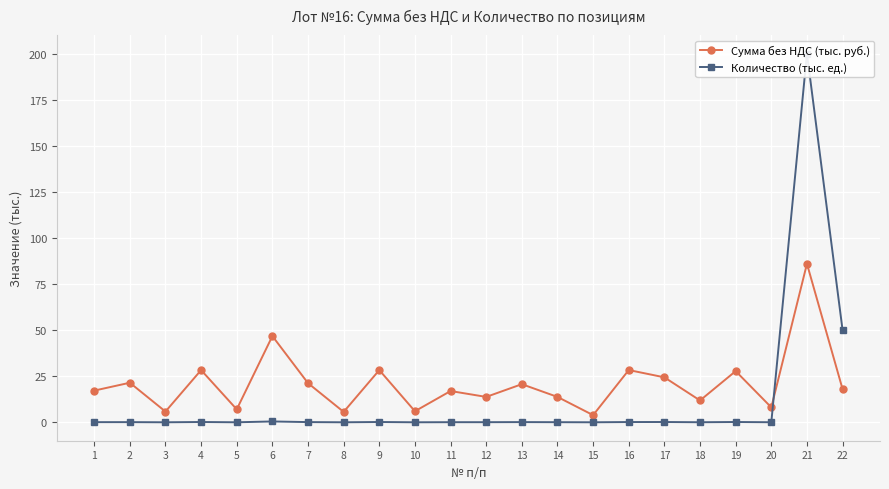

Reading right to left, transcribe all the data shown in this chart.

Сумма без НДС (тыс. руб.): 18.0	86.0	8.1	27.8	11.9	24.4	28.4	3.9	13.8	20.7	13.8	17.0	6.0	28.4	5.7	21.3	46.8	7.1	28.4	5.9	21.5	17.2
Количество (тыс. ед.): 50.0	200.0	0.1	0.2	0.1	0.2	0.2	0.1	0.1	0.1	0.1	0.1	0.1	0.2	0.1	0.1	0.5	0.1	0.2	0.1	0.1	0.1